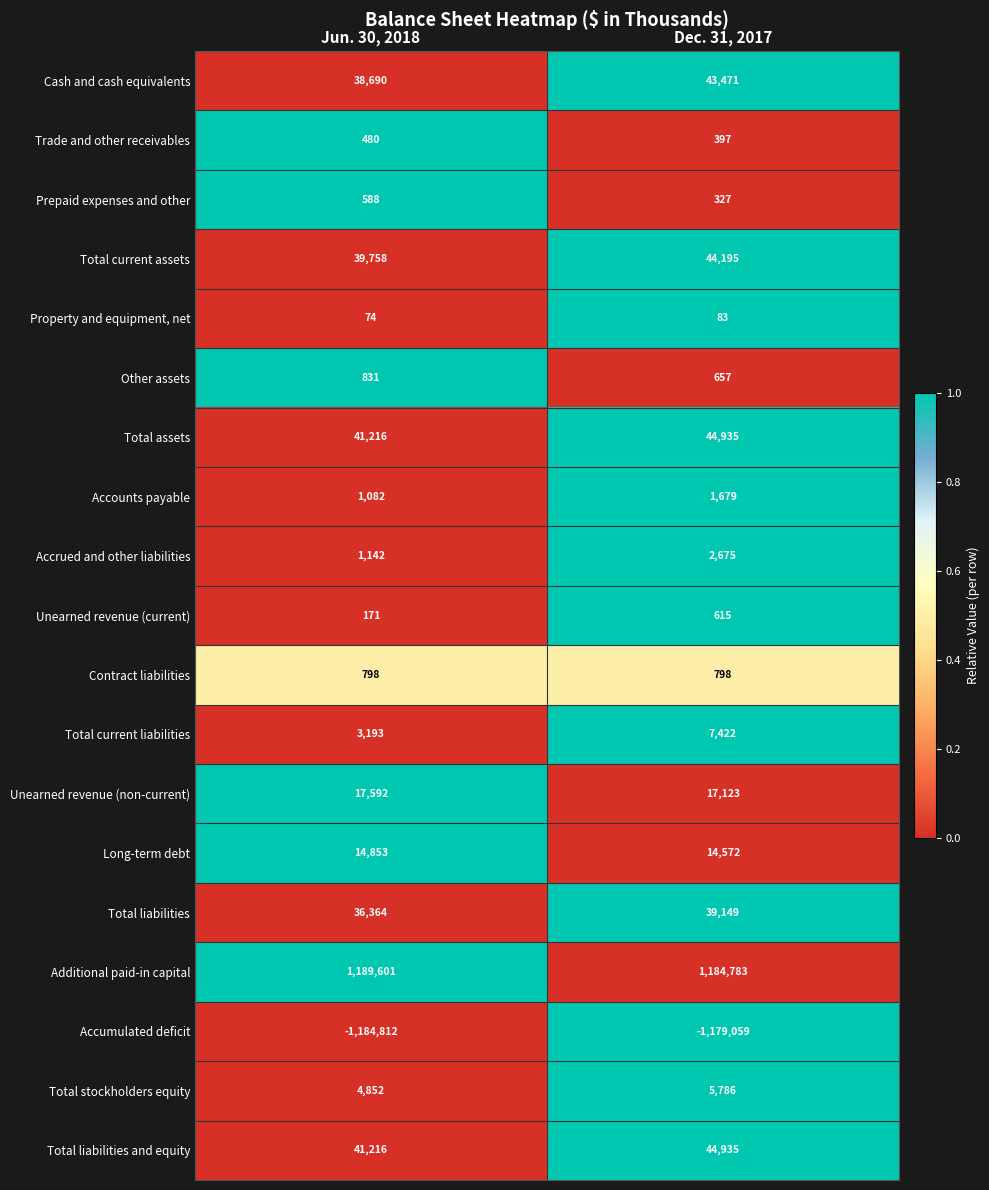

Where is Total current liabilities nearest to the value 5307?

Jun. 30, 2018